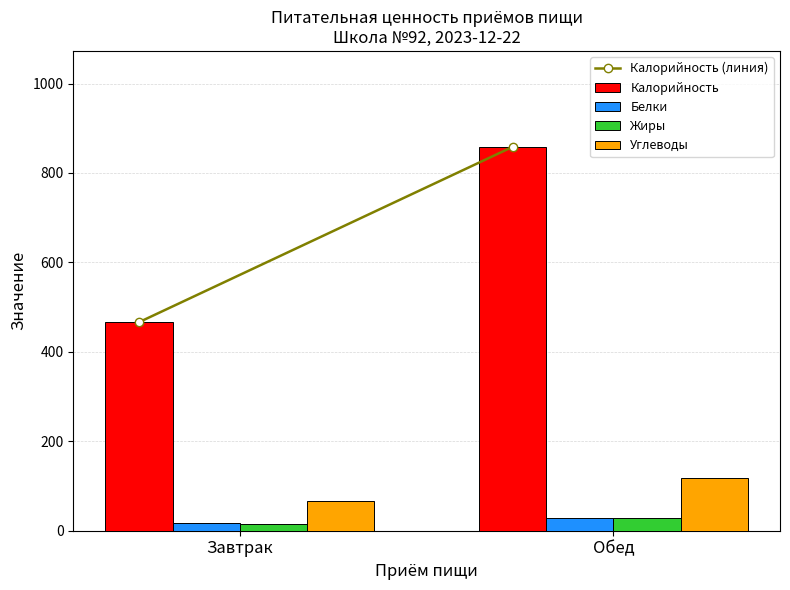

Rank the categories by Белки value from lowest to highest.

Завтрак, Обед